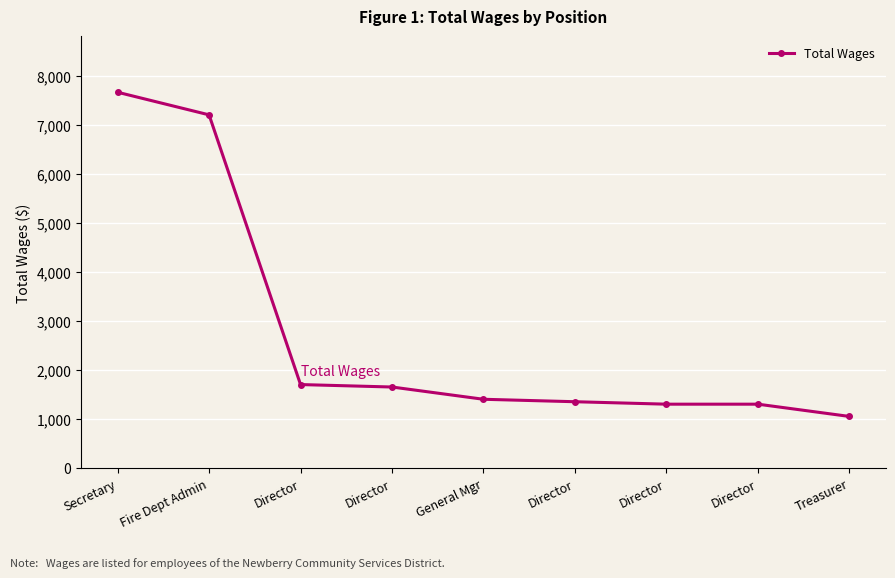

How many lines are shown in the chart?

1